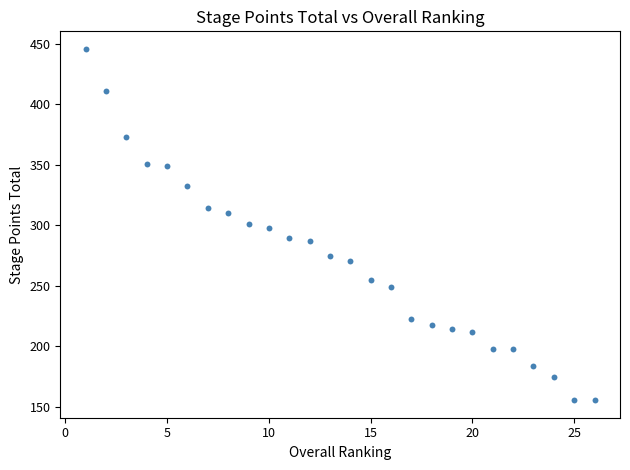

What is the range of Y values (max minus min)?

290.3